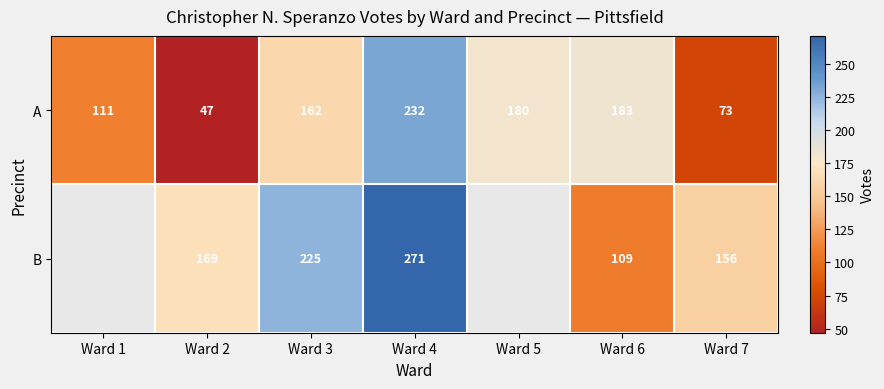

Between Ward 2 and Ward 3, which is larger?

Ward 3